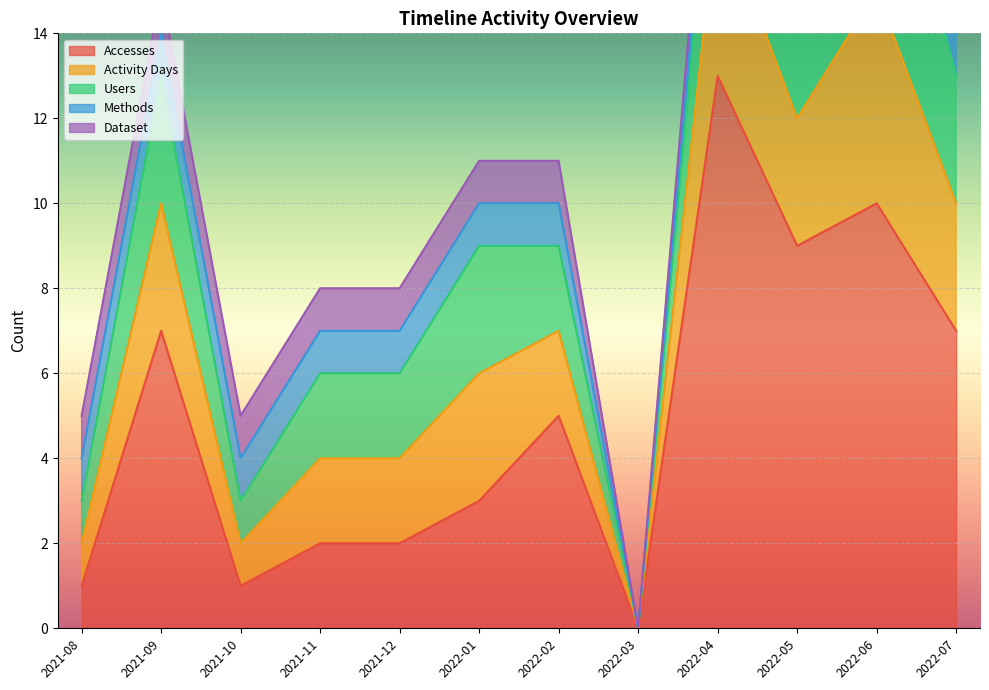

Between 2022-03 and 2022-01, which is larger?

2022-01